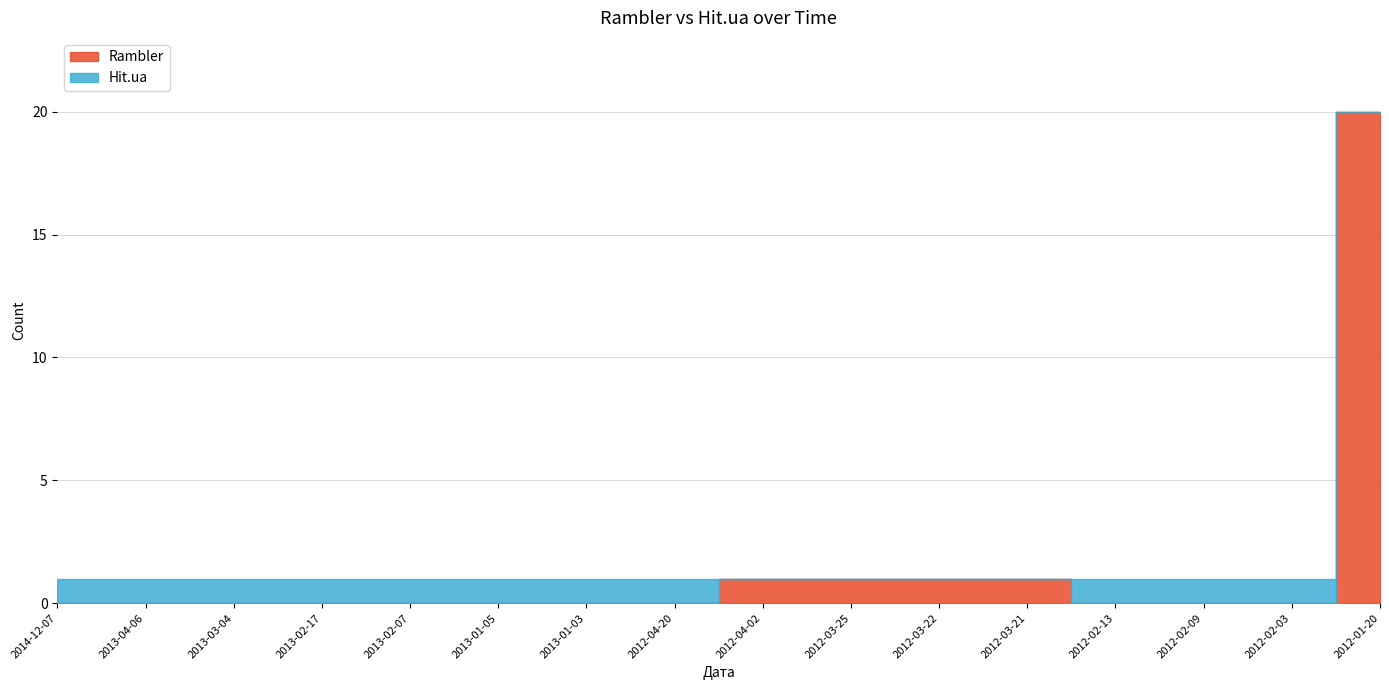

What is the greatest value displayed?

20